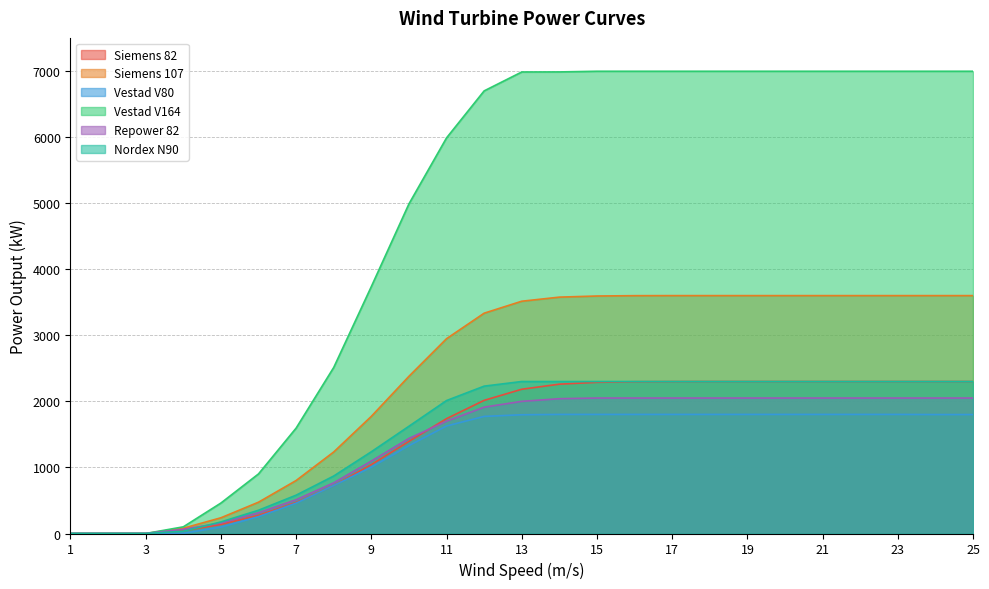

True or false: Nordex N90 and Siemens 107 intersect in this chart.

False